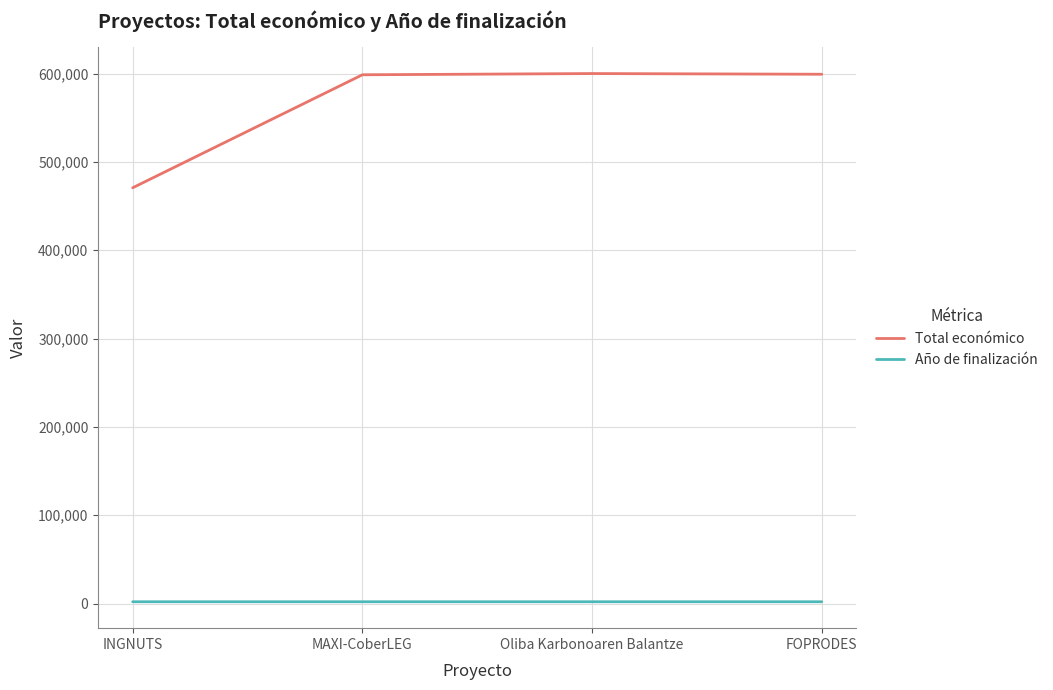

Rank the series by their average value, from highest to lowest.

Total económico, Año de finalización